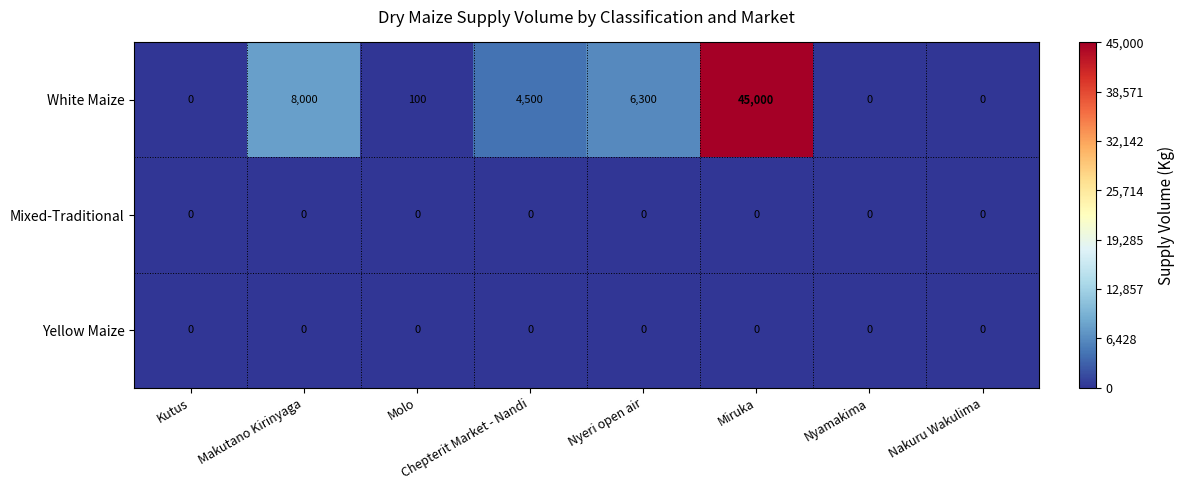

Between Chepterit Market - Nandi and Nakuru Wakulima, which series saw the biggest shift?

White Maize